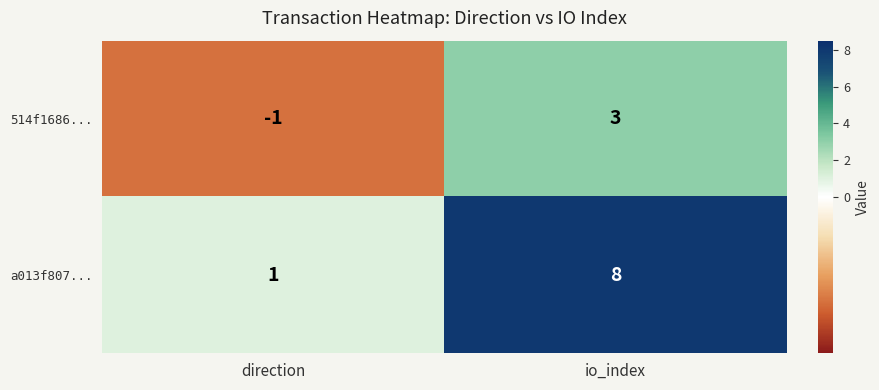

How many distinct data groups are displayed?

2